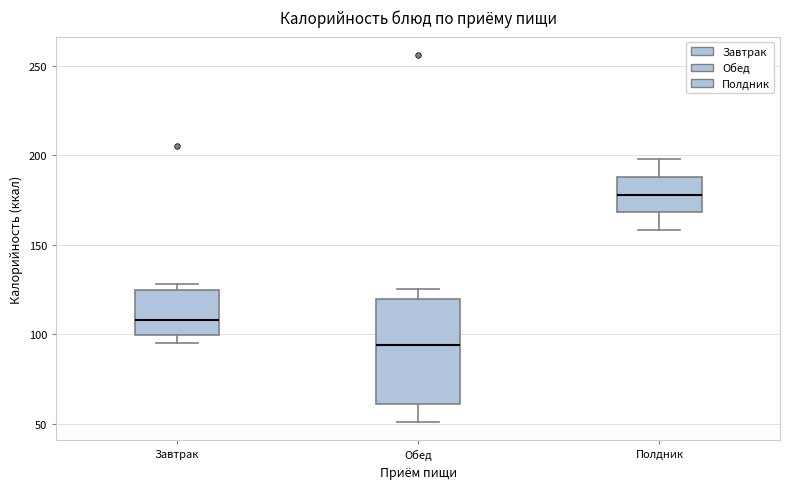

Which box's median line is the lowest?

Обед